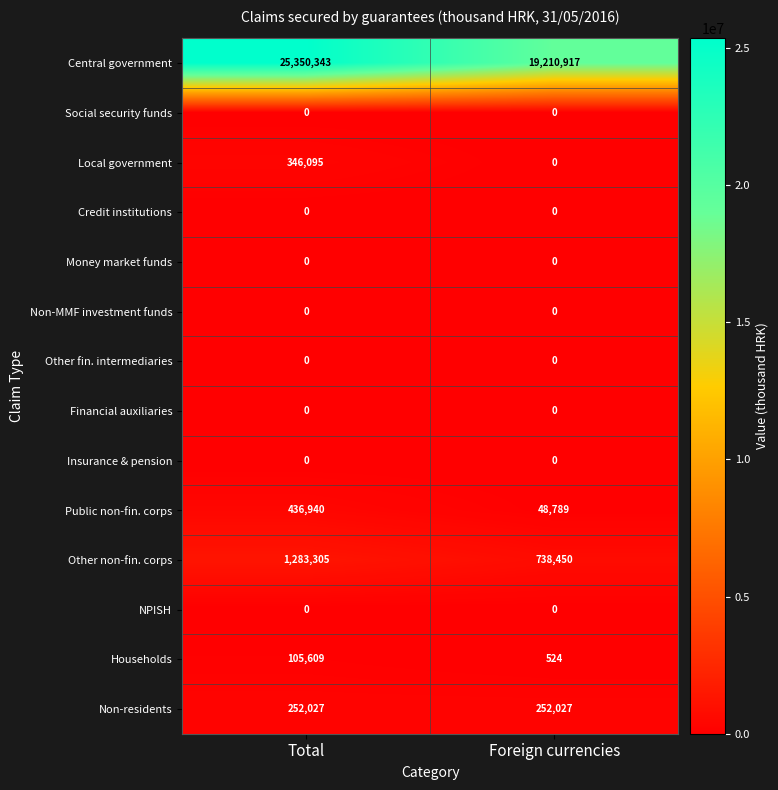

Which series has the largest range (max minus min)?

Central government